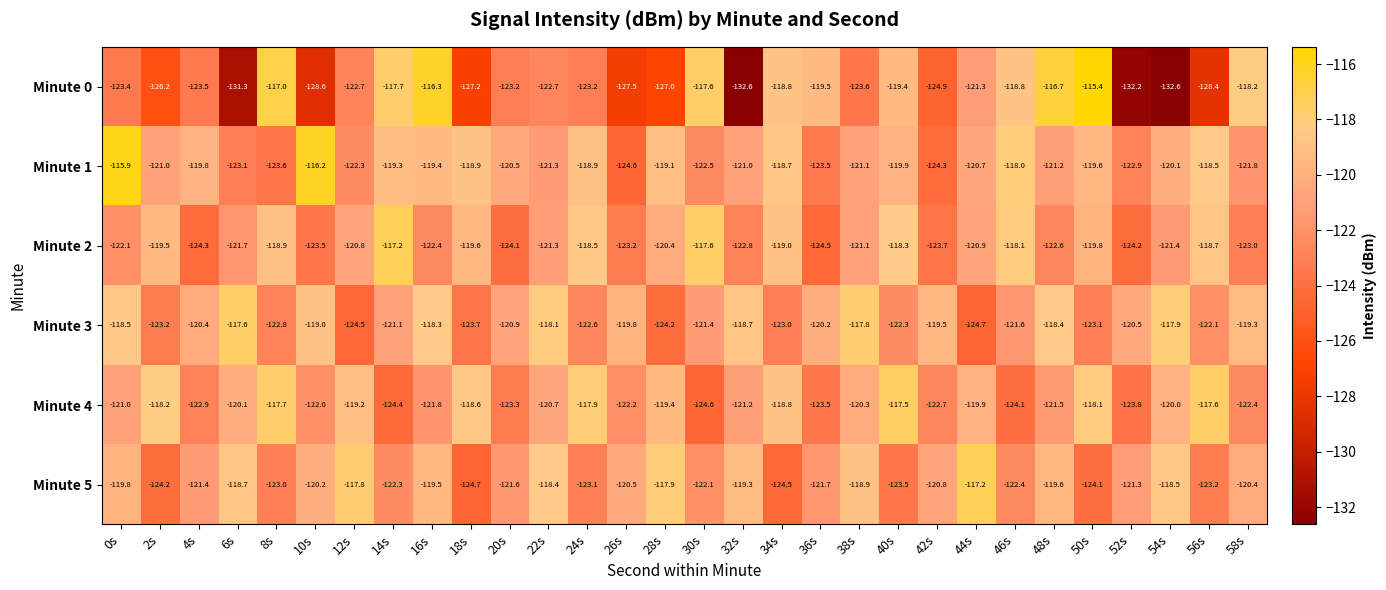

Which category has the lowest value in the Minute 5 series?

18s